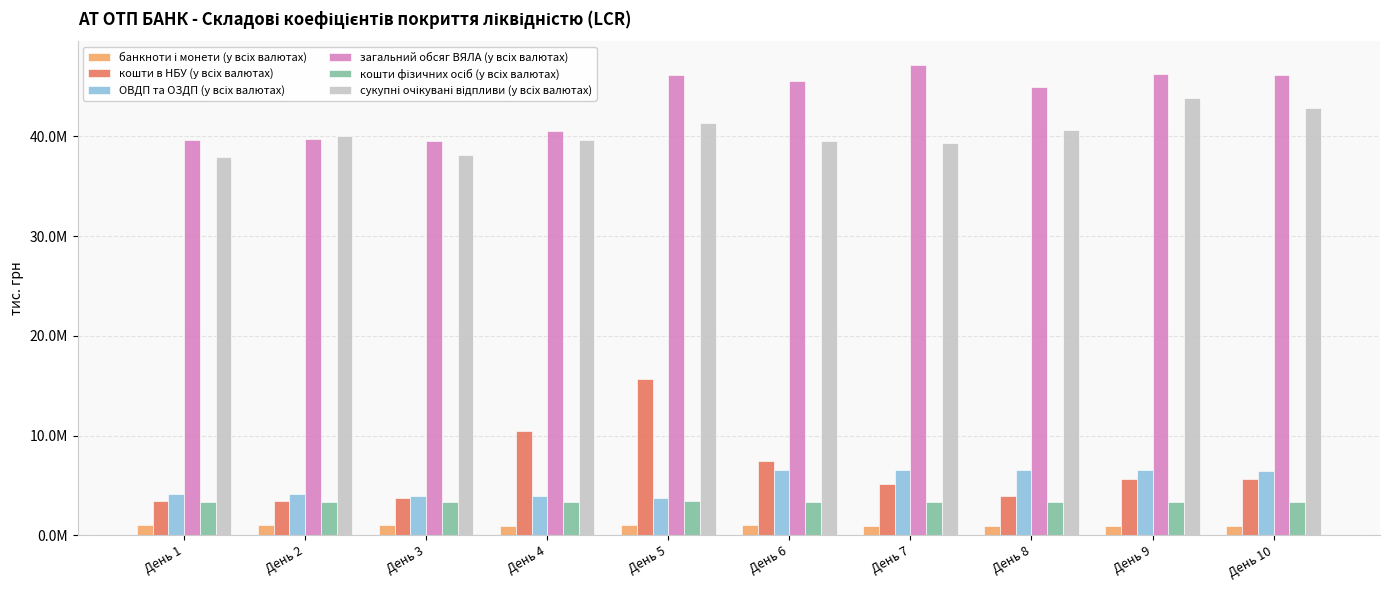

Where does the ОВДП та ОЗДП (у всіх валютах) series first go above 6457098?

День 6